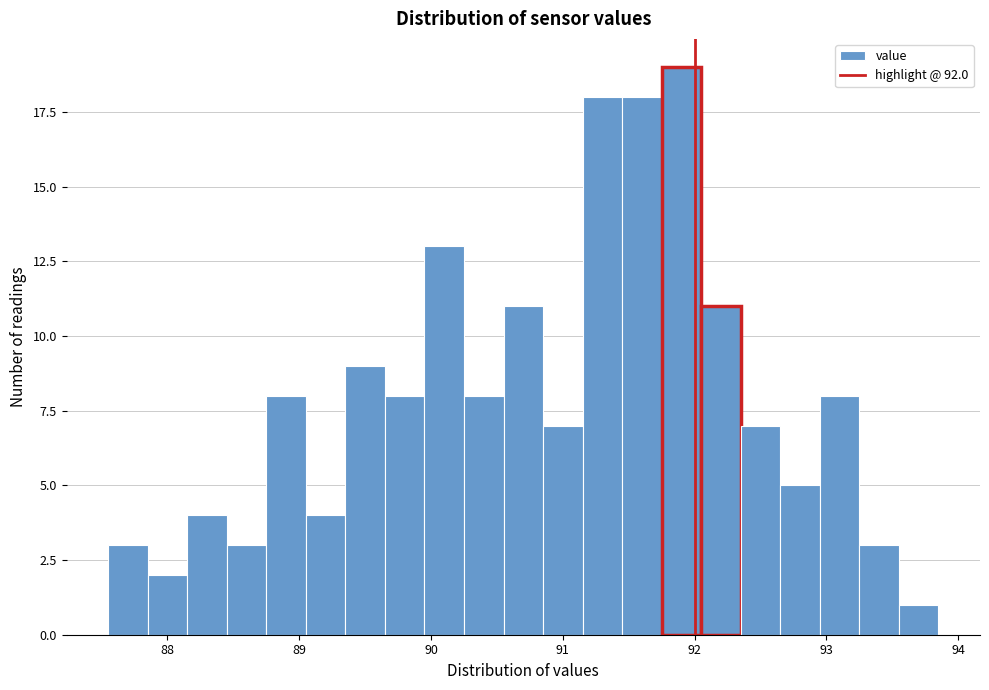

Around what value on the x-axis is the tallest bar? Give the approximate position of its centre, as read against the axis.

91.9